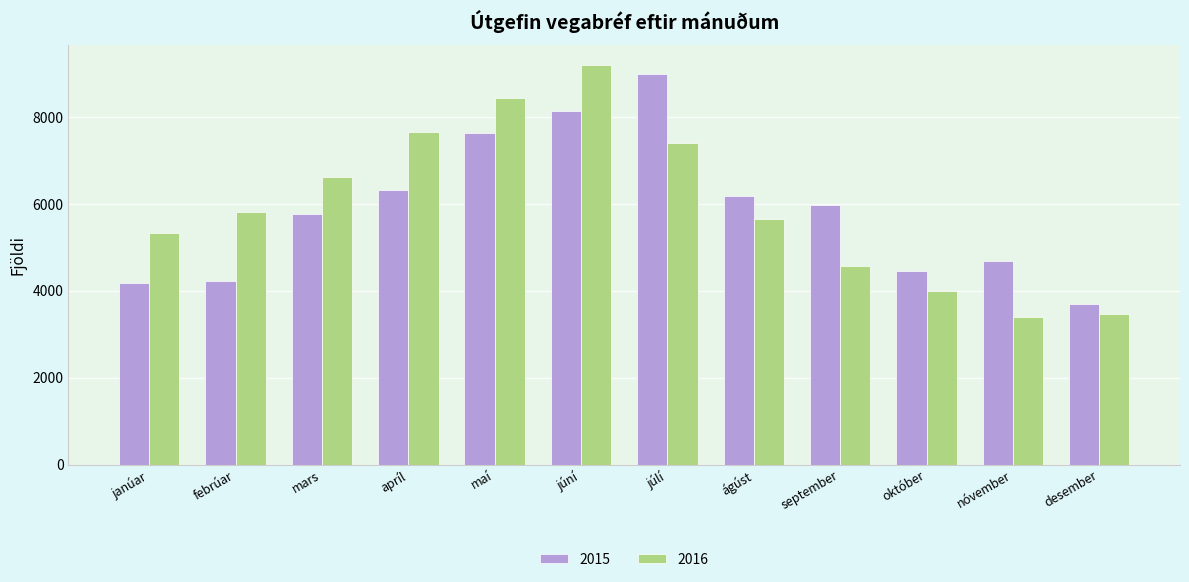

What position from the left is október?

10